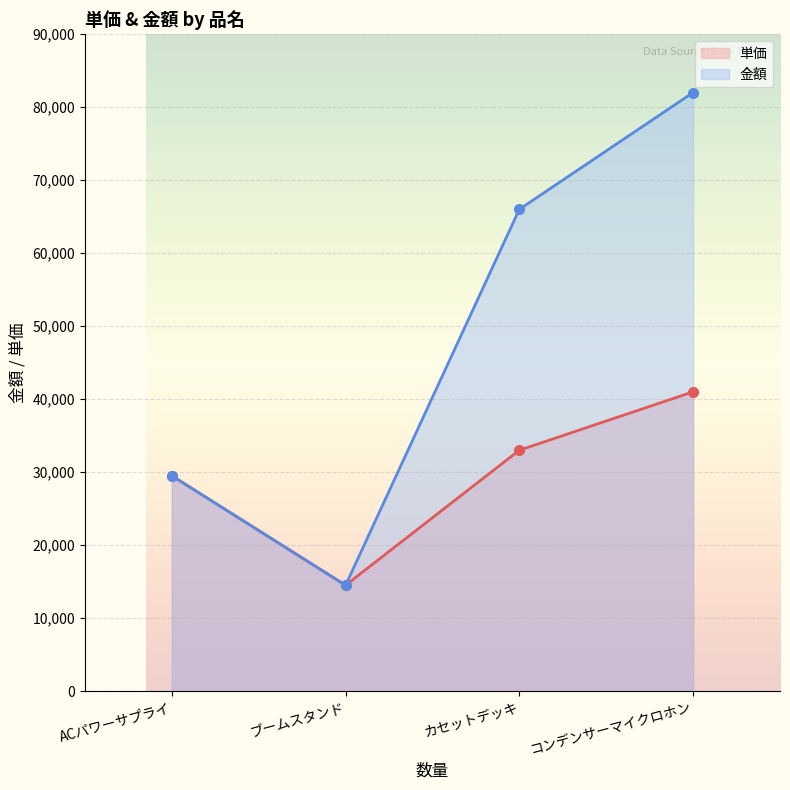

Which series has the widest spread of values?

金額